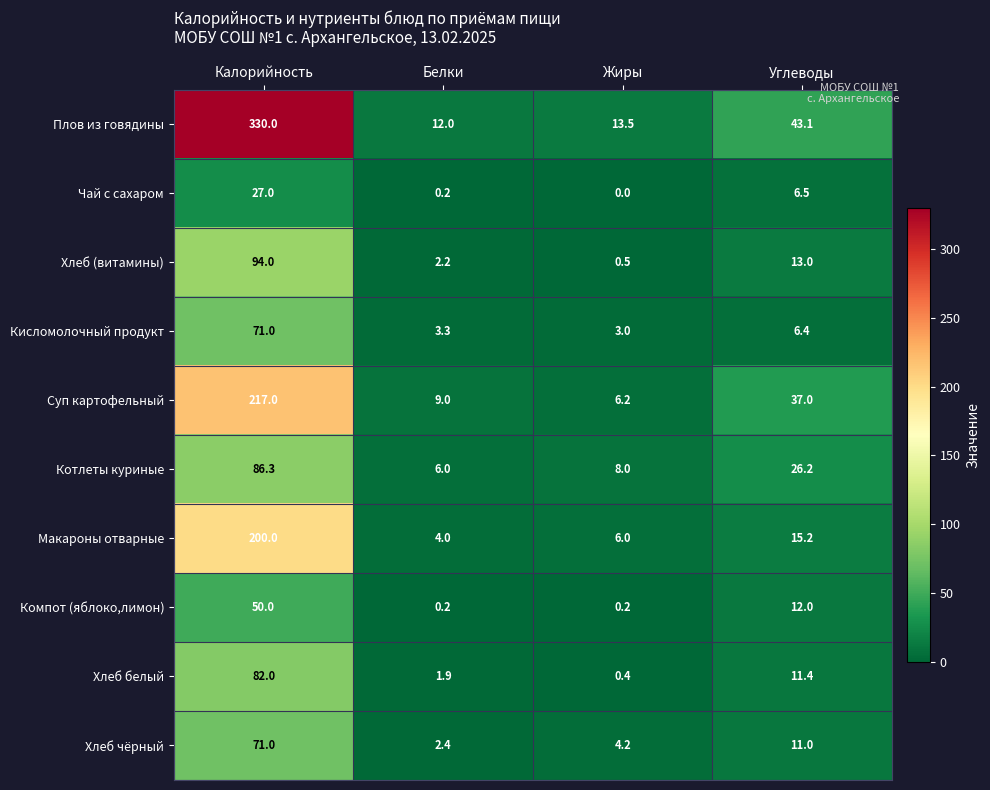

At how many categories does at least one series exceed 15?

2